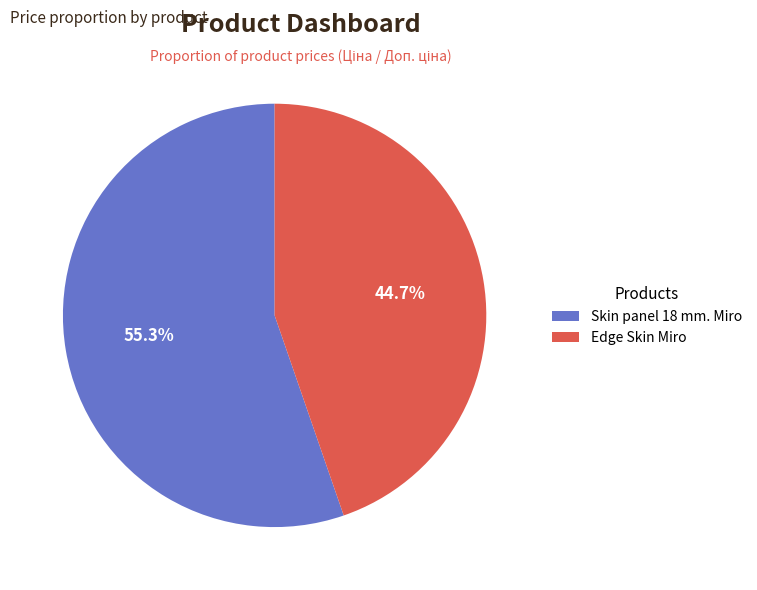

To the nearest percent, what is the difference between the Skin panel 18 mm. Miro and Edge Skin Miro slice percentages?

11%